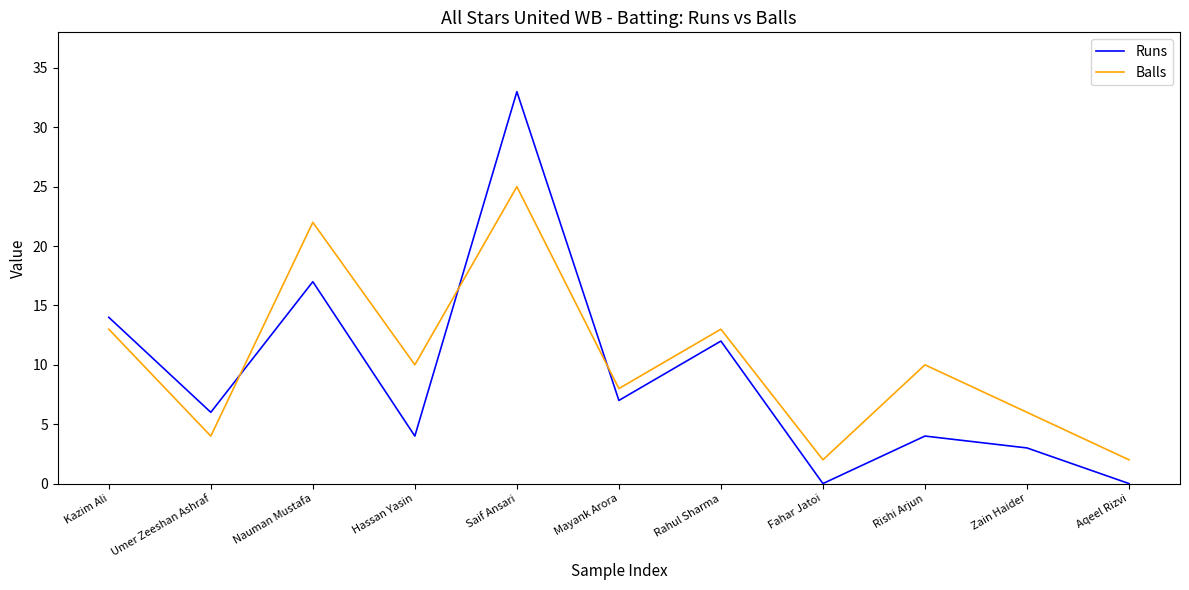

At Saif Ansari, list the series in order from largest to smallest.

Runs, Balls